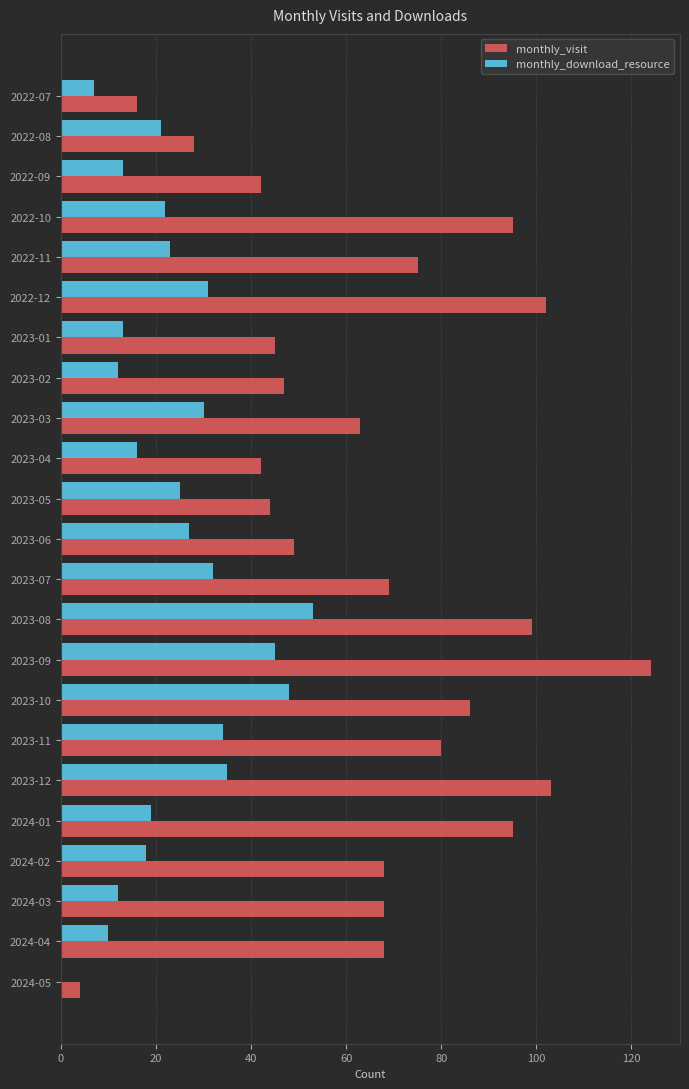

Which series changed the most between 2022-11 and 2024-03?

monthly_download_resource